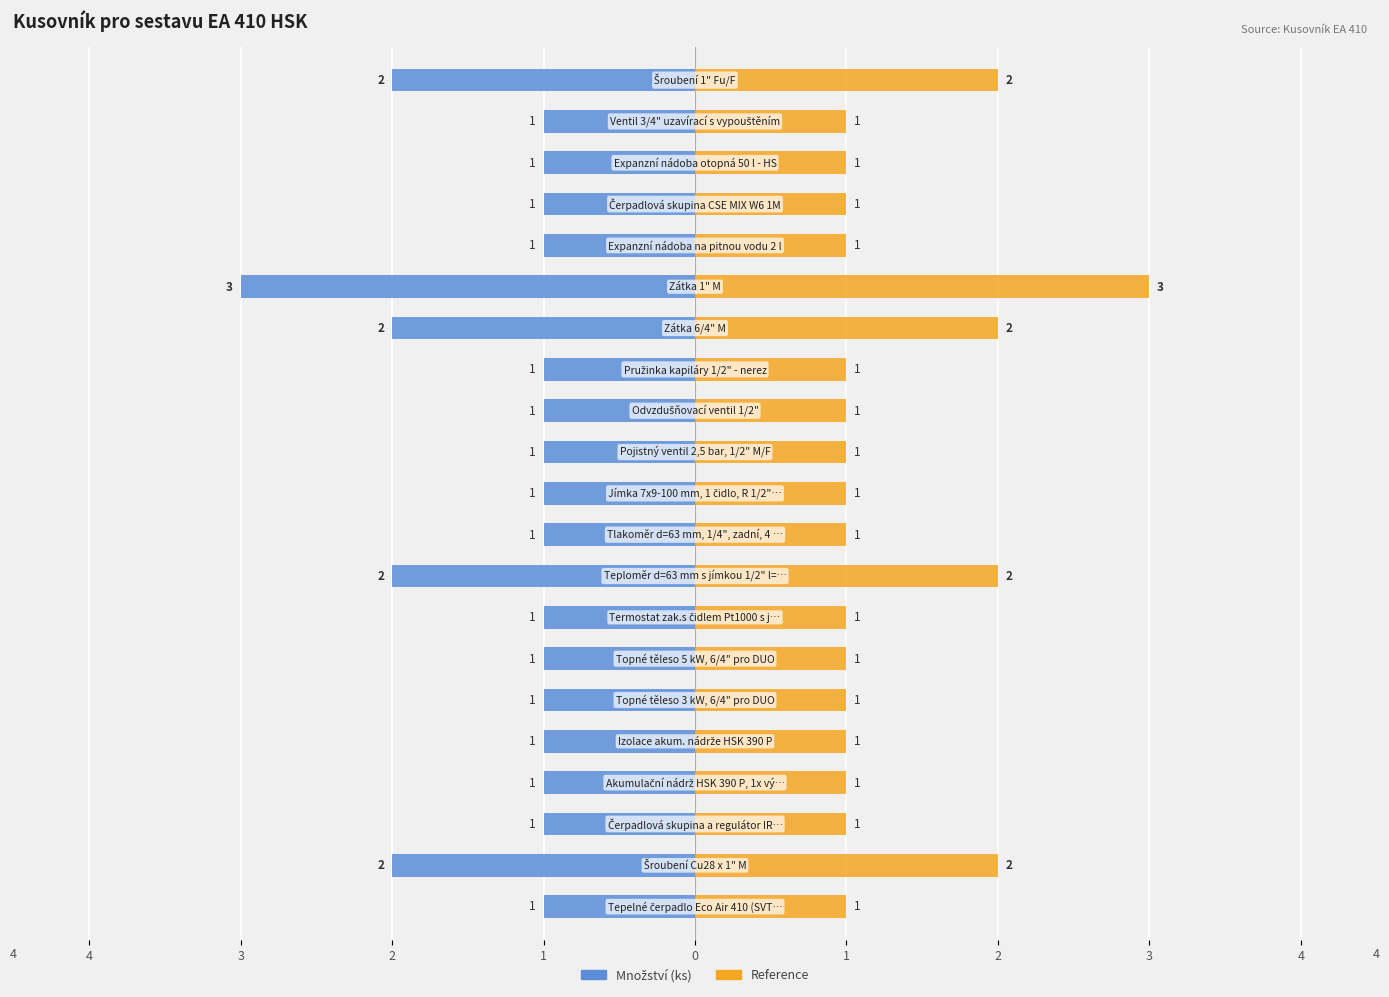

True or false: the data shows 0 at Tepelné čerpadlo Eco Air 410 (SVT 4760).

False